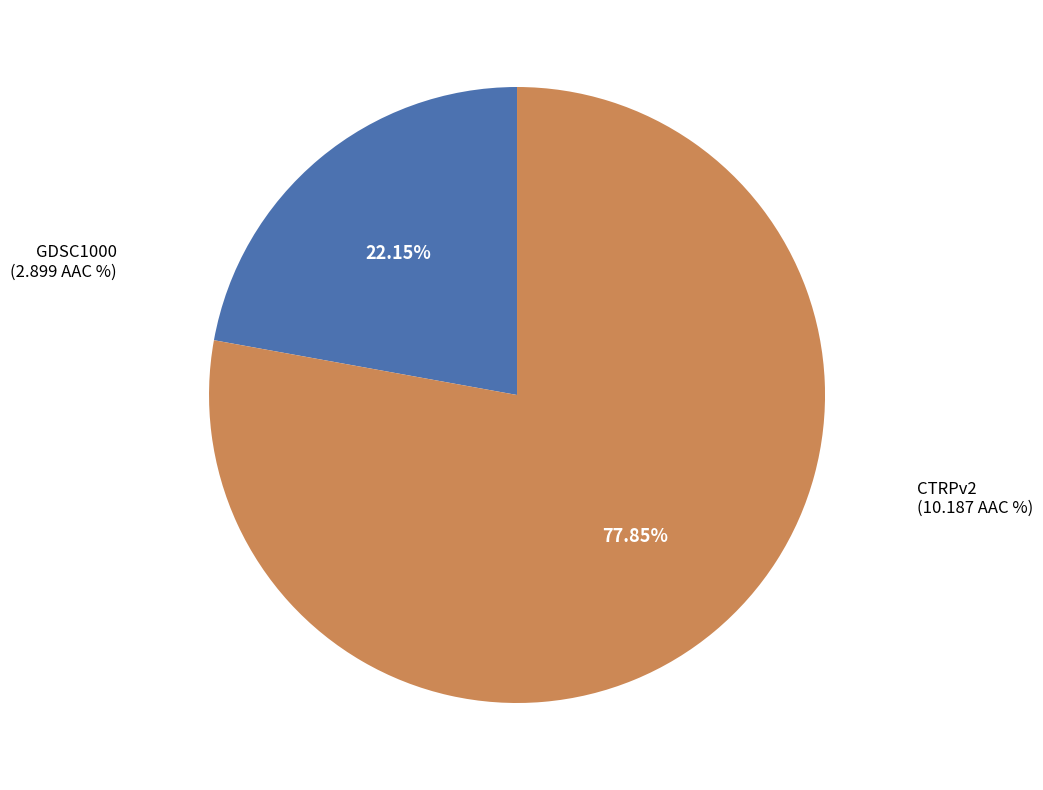

Count the number of slices in the pie.

2